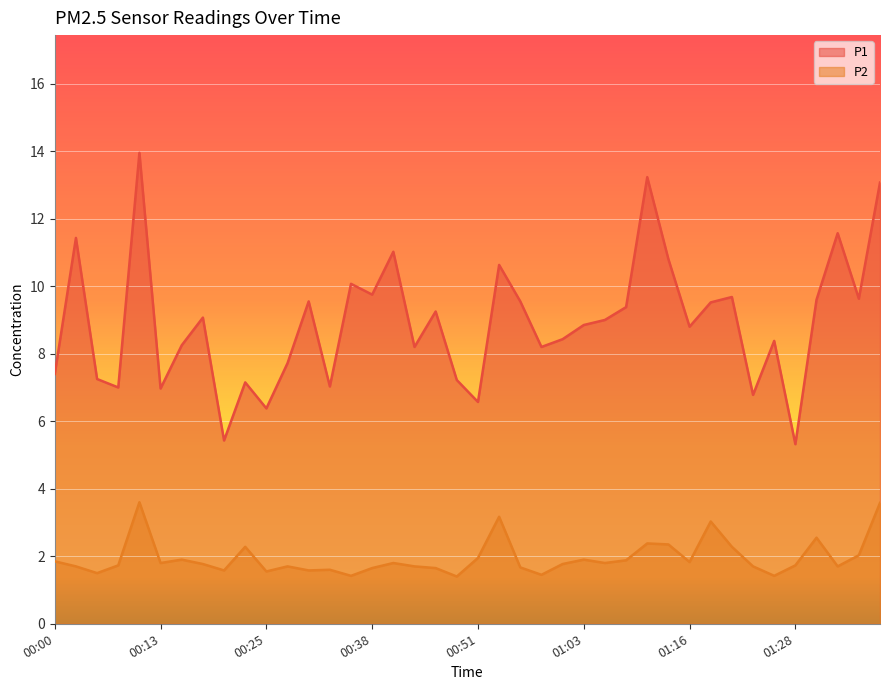

What is the label of the 28th point from the right?

00:30